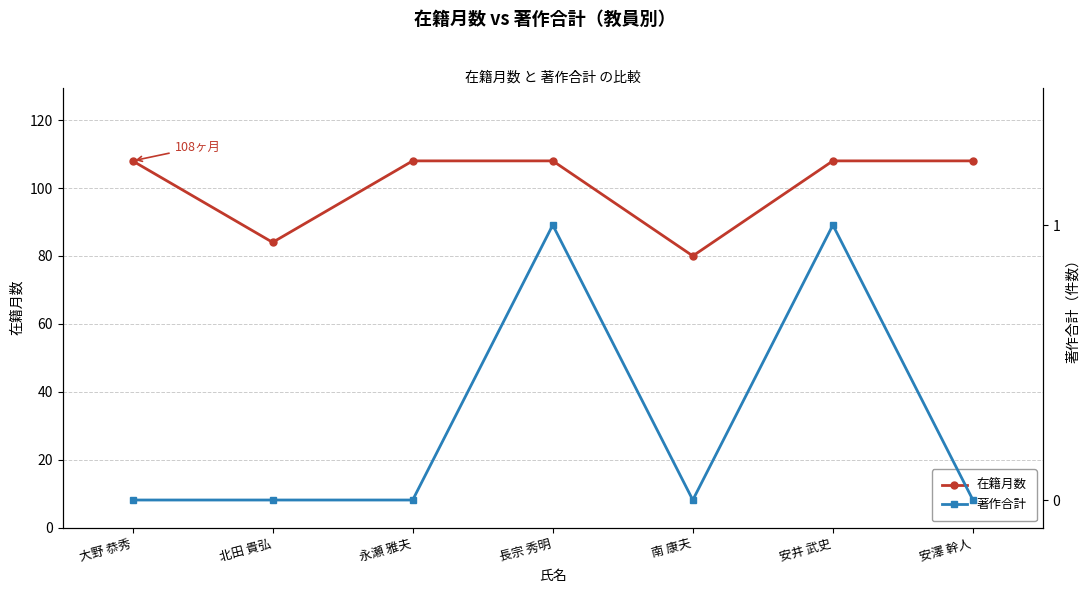

What is the value of the 在籍月数 point at the 6th from the left?

108